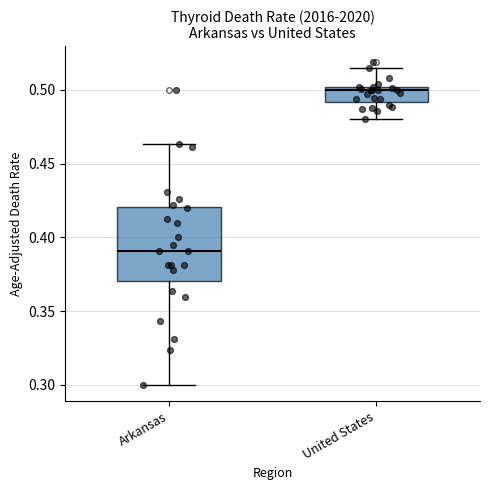

Reading left to right, transcribe this box plot: for each box, give where its median line is, the range the box spans, and where its two whiskers end, as read against the y-axis. The values are not printed on the chart, so give them approximately, as read against the axis.

Arkansas: median 0.390, box 0.370 to 0.420, whiskers 0.300 to 0.465
United States: median 0.500 (just below the box's upper edge), box 0.490 to 0.500, whiskers 0.480 to 0.515